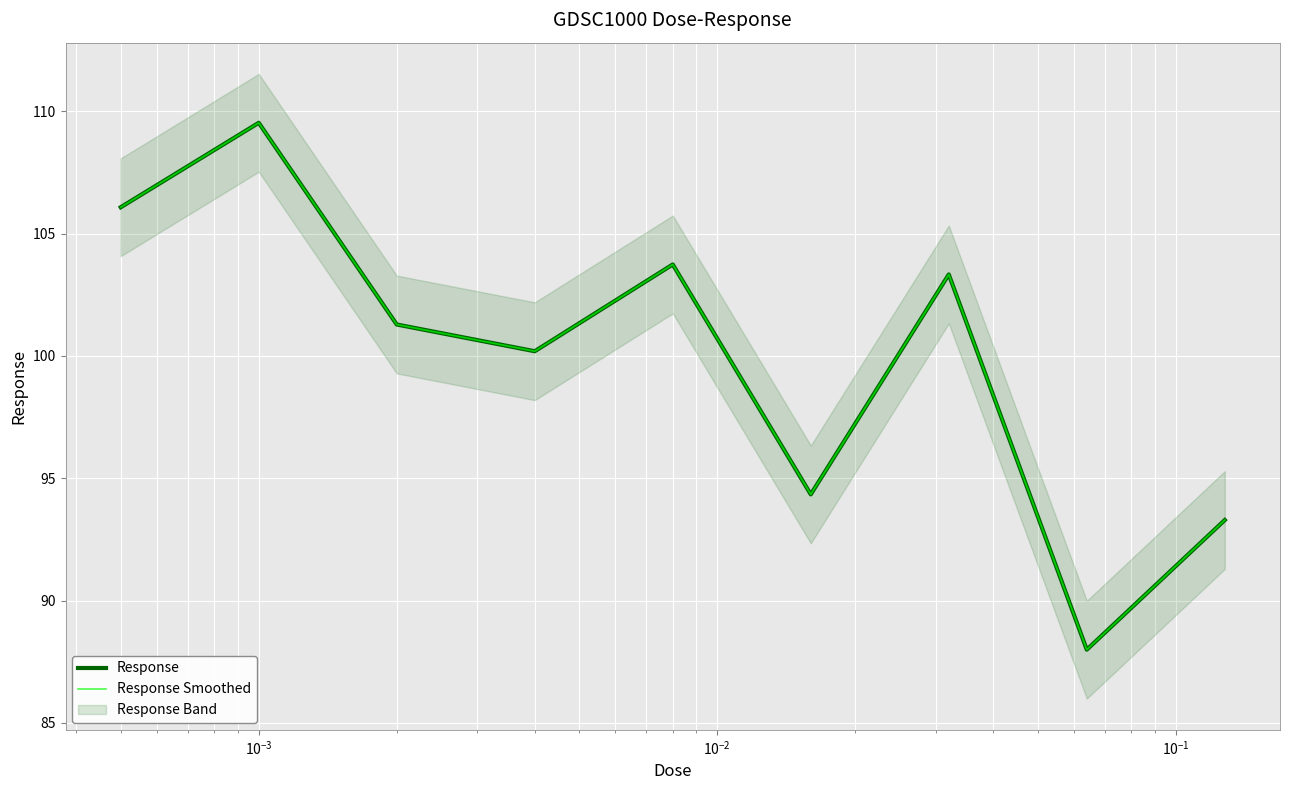

Reading left to right, list all the values displayed in this chart.

Response: 106.1	109.5	101.3	100.2	103.7	94.3	103.3	88.0	93.3
Response Smoothed: 106.1	109.5	101.3	100.2	103.7	94.3	103.3	88.0	93.3